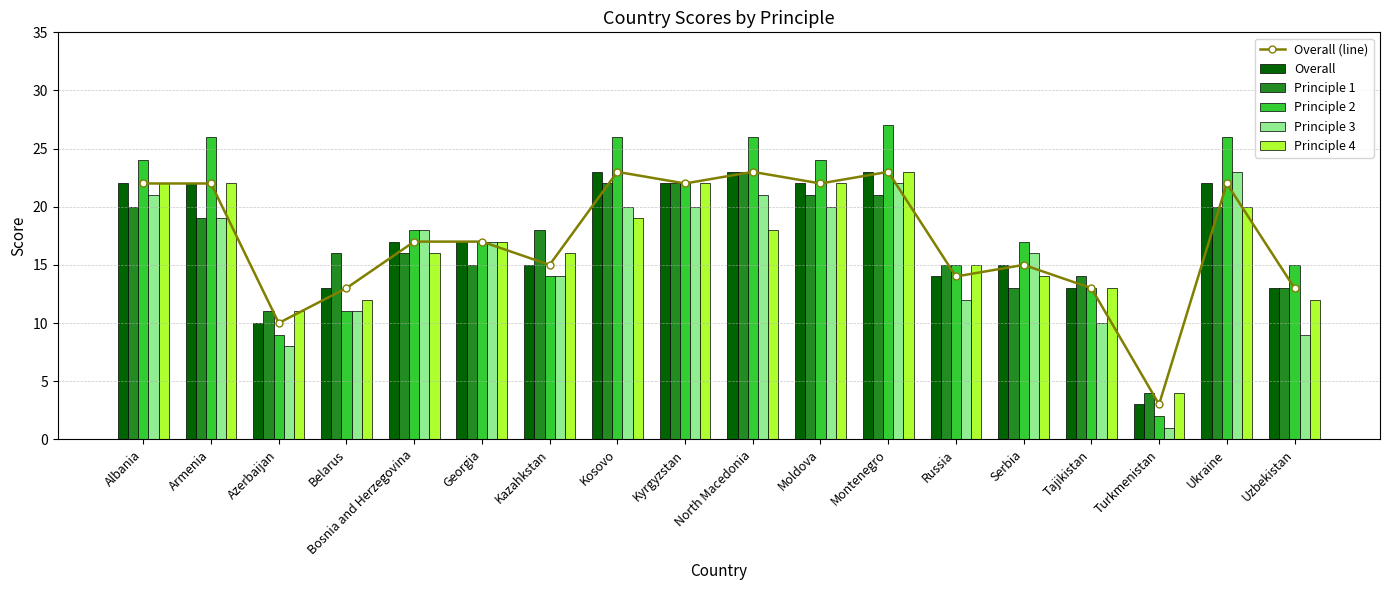

What is the sum of all Principle 4 values?

298